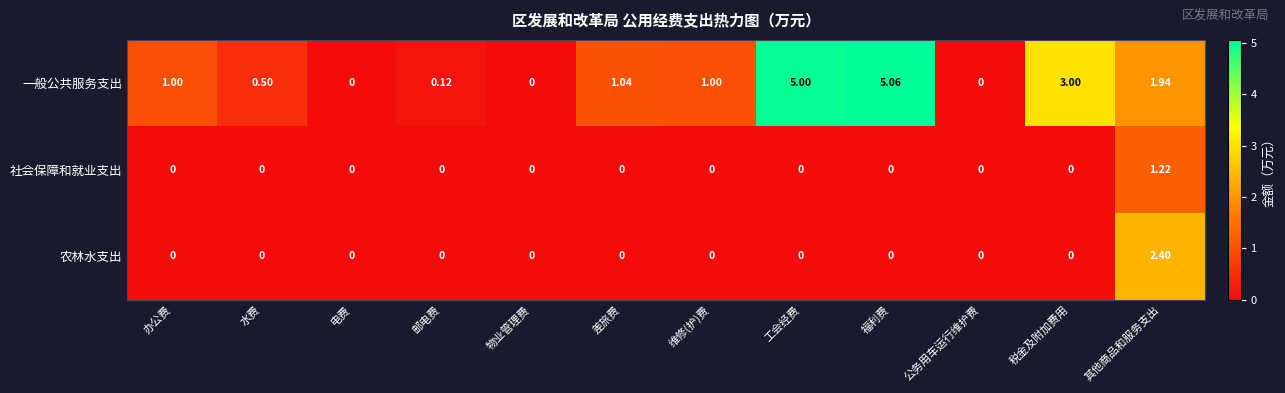

At which label does 社会保障和就业支出 reach its peak?

其他商品和服务支出